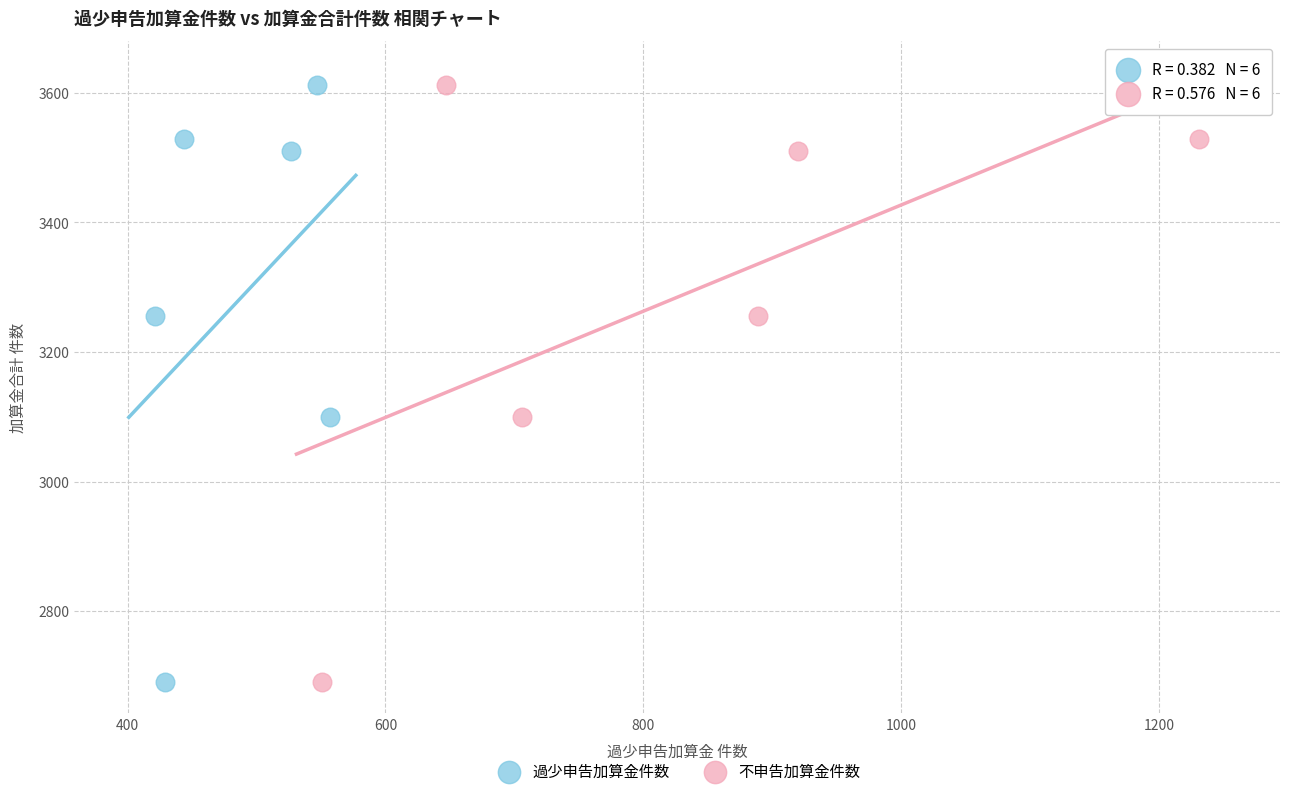

What are all the series names shown in the legend?

過少申告加算金件数, 不申告加算金件数